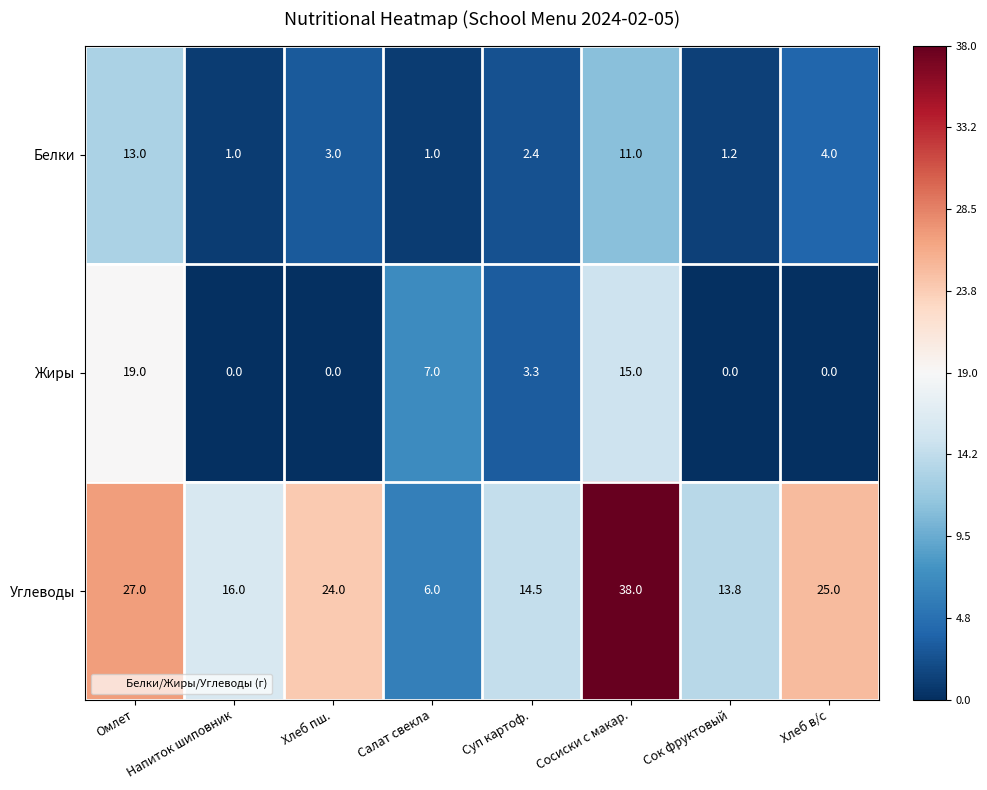

What is the difference between the Углеводы values at Салат свекла and Суп картоф.?

8.5